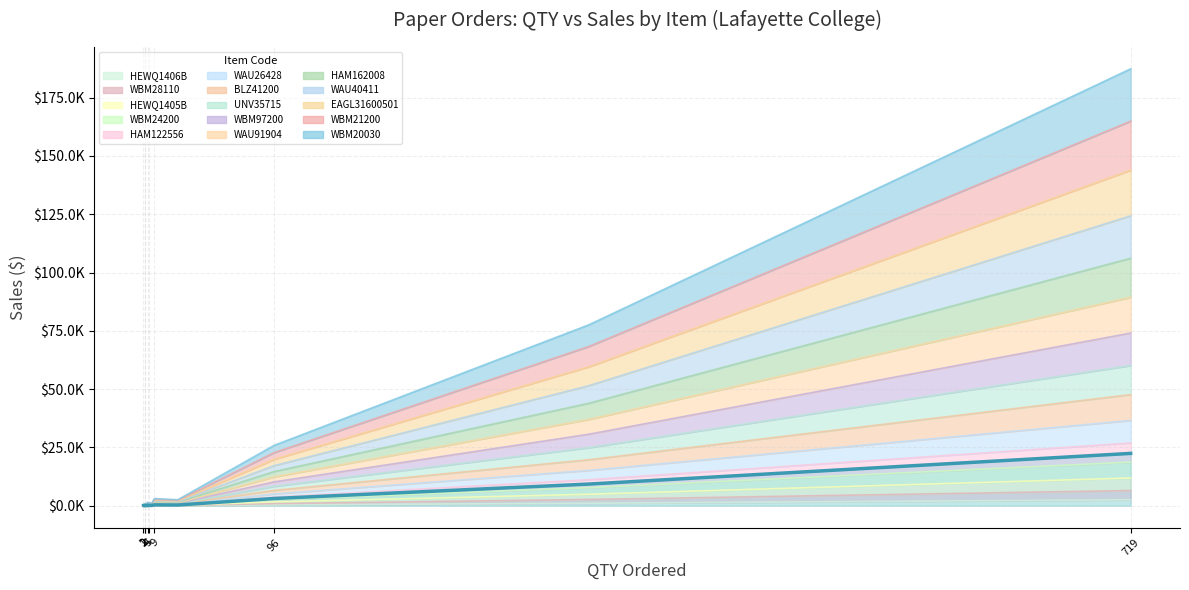

Does the chart have visible grid lines?

Yes